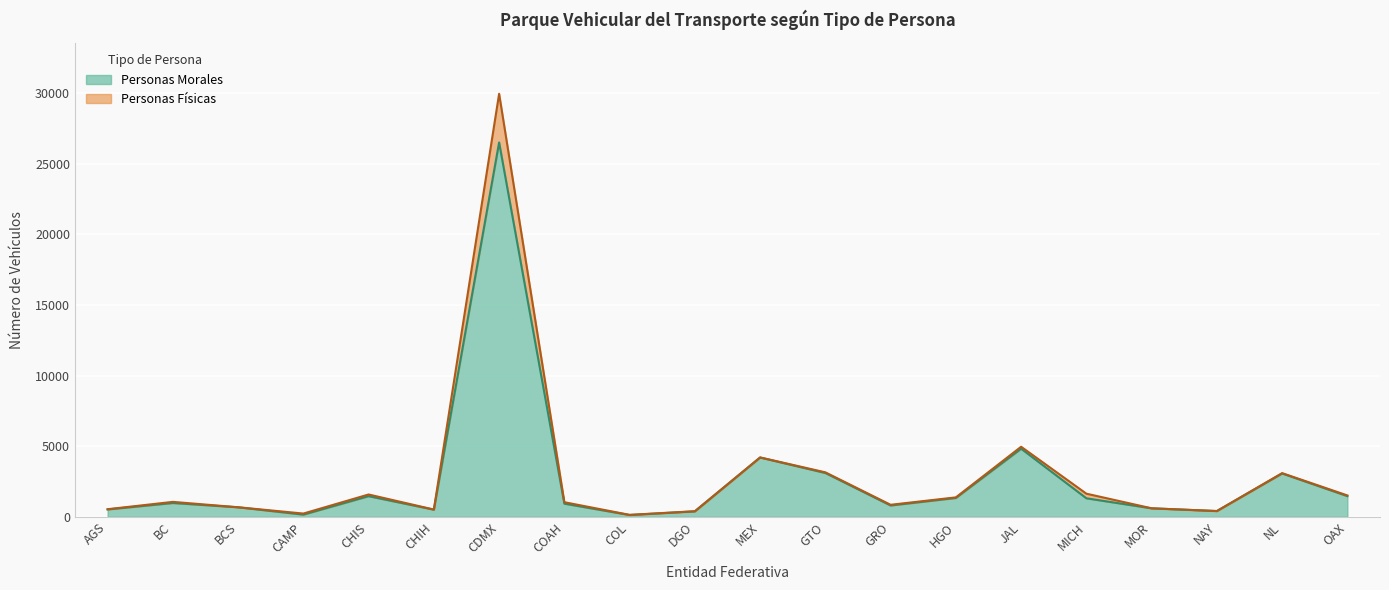

List the labels in order of value, largest first.

CDMX, JAL, MEX, GTO, NL, OAX, CHIS, HGO, MICH, BC, COAH, GRO, BCS, MOR, AGS, CHIH, NAY, DGO, CAMP, COL